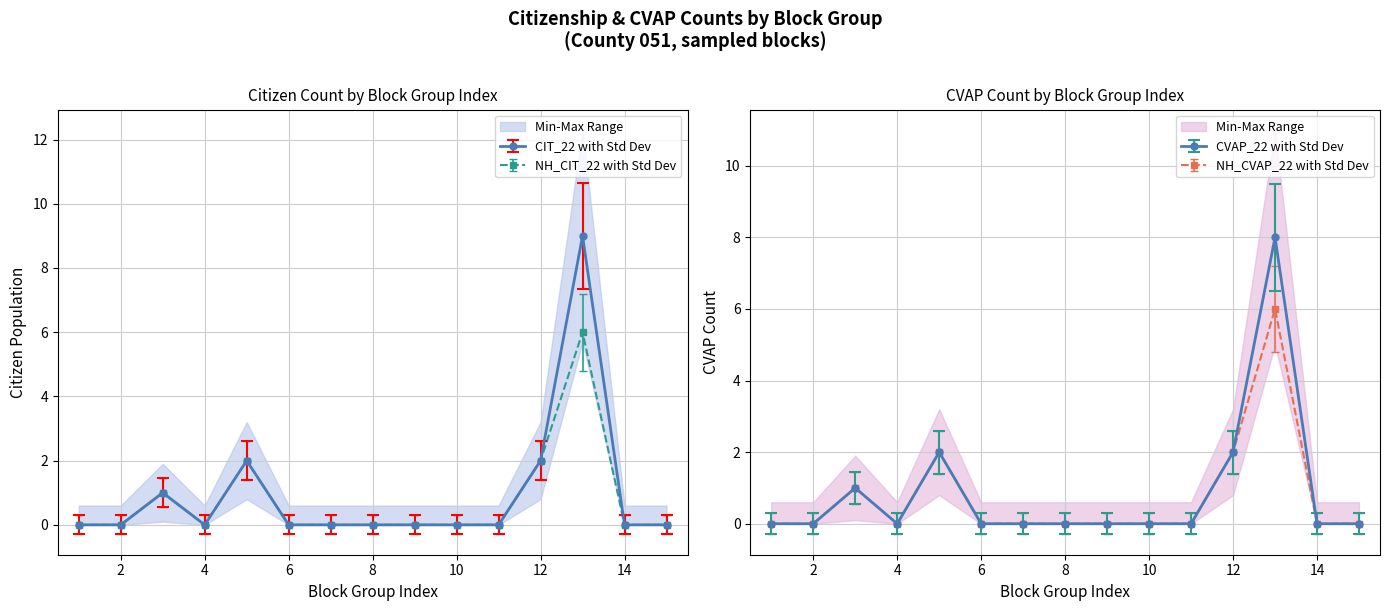

Where does the NH_CVAP_22 series first go above 0?

3